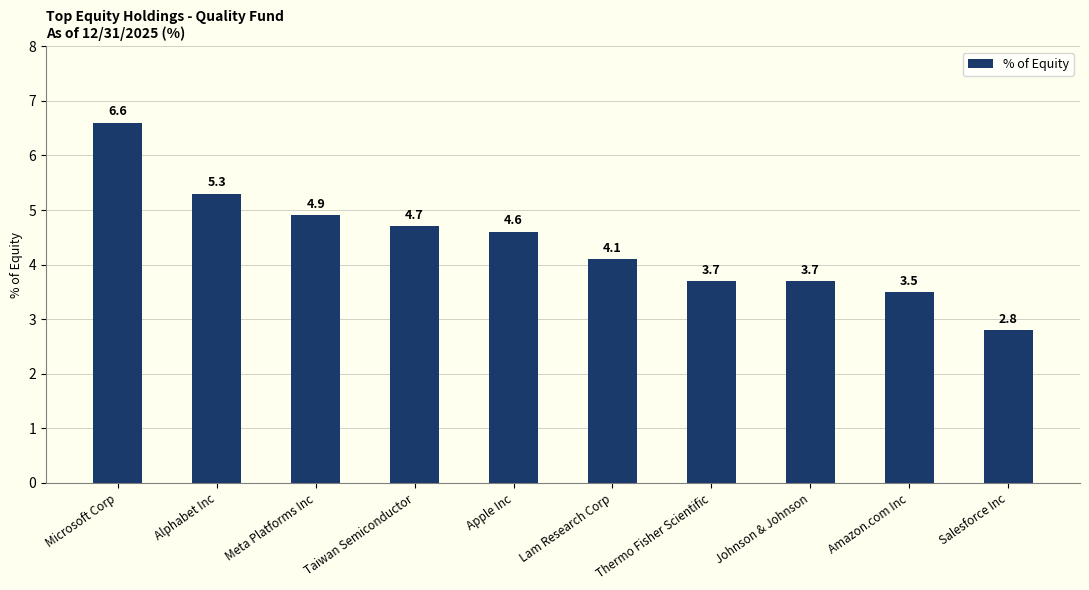

What value does the data have at Thermo Fisher Scientific?

3.7